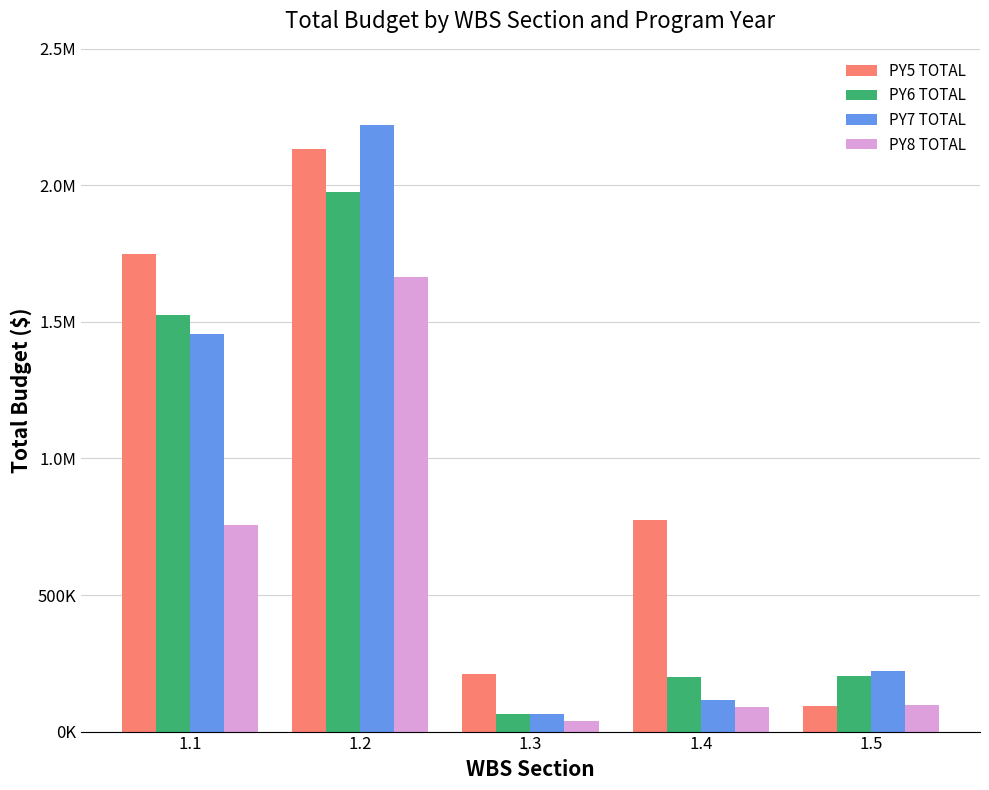

What are all the series names shown in the legend?

PY5 TOTAL, PY6 TOTAL, PY7 TOTAL, PY8 TOTAL